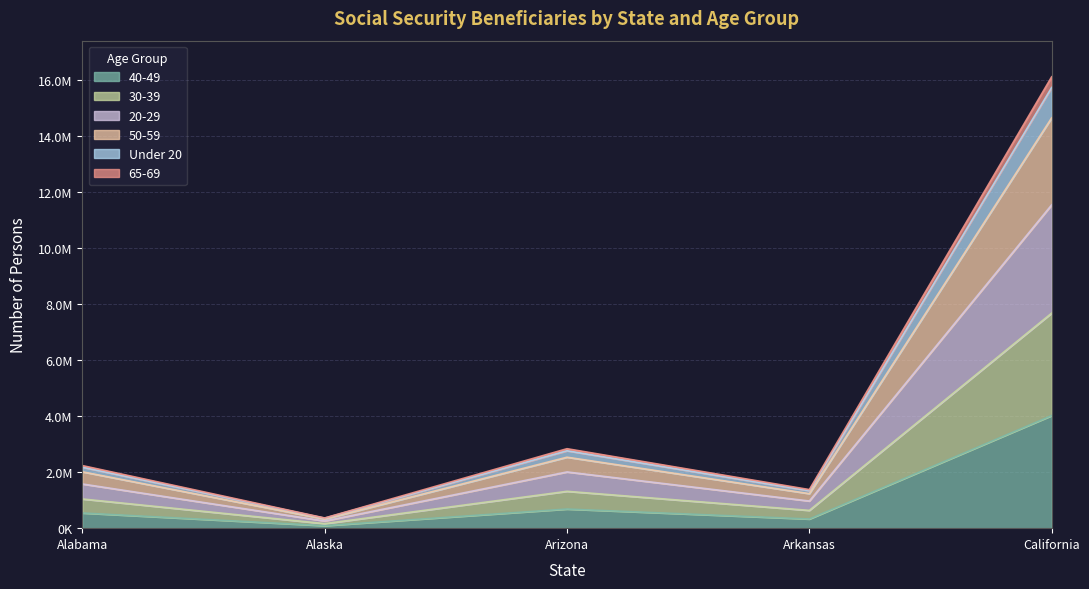

Between Alaska and Arizona, which is larger?

Arizona